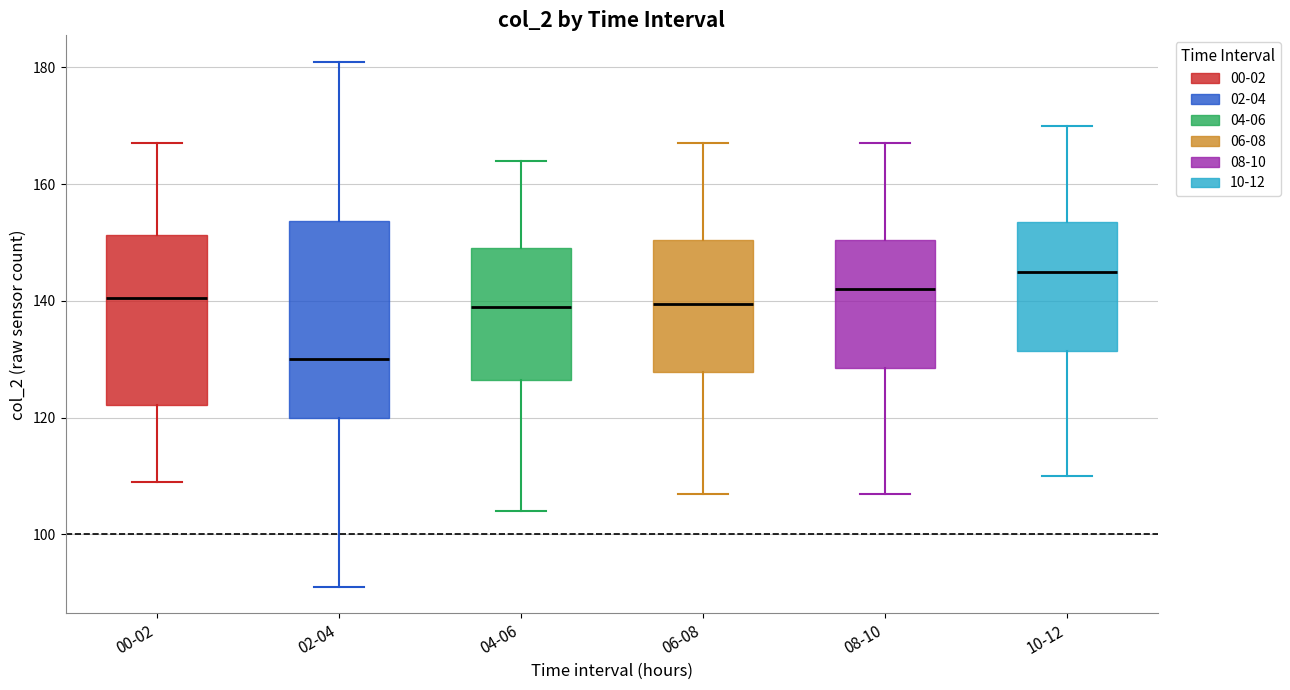

Which box has the highest median line?

10-12